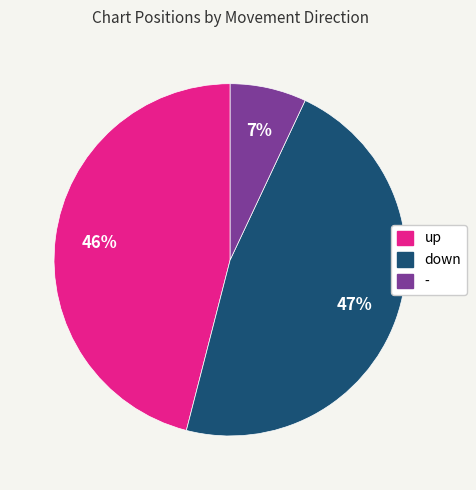

Which has a higher value, up or -?

up